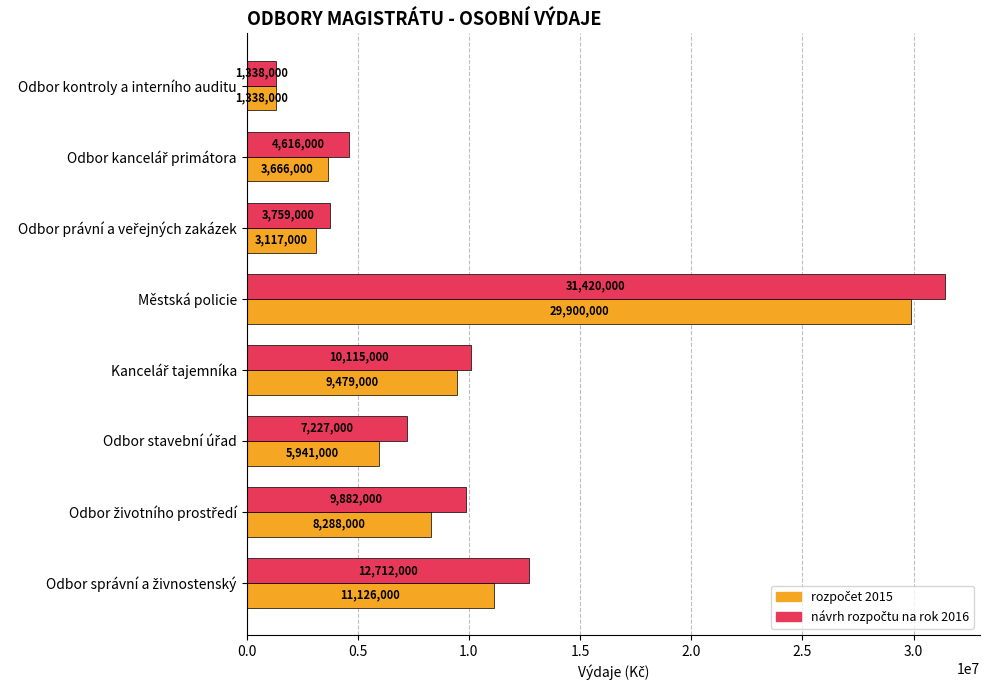

At which category is the sum across all series the highest?

Městská policie